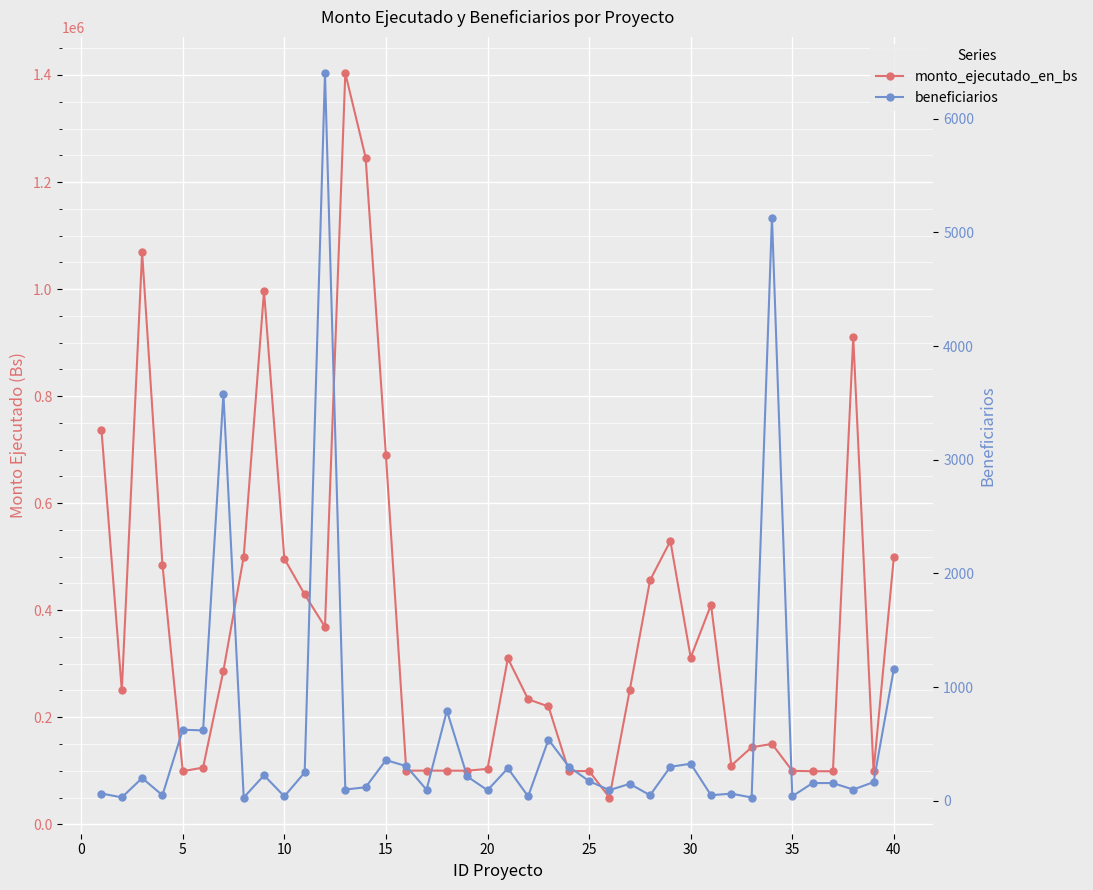

How many categories are shown in the chart?

40